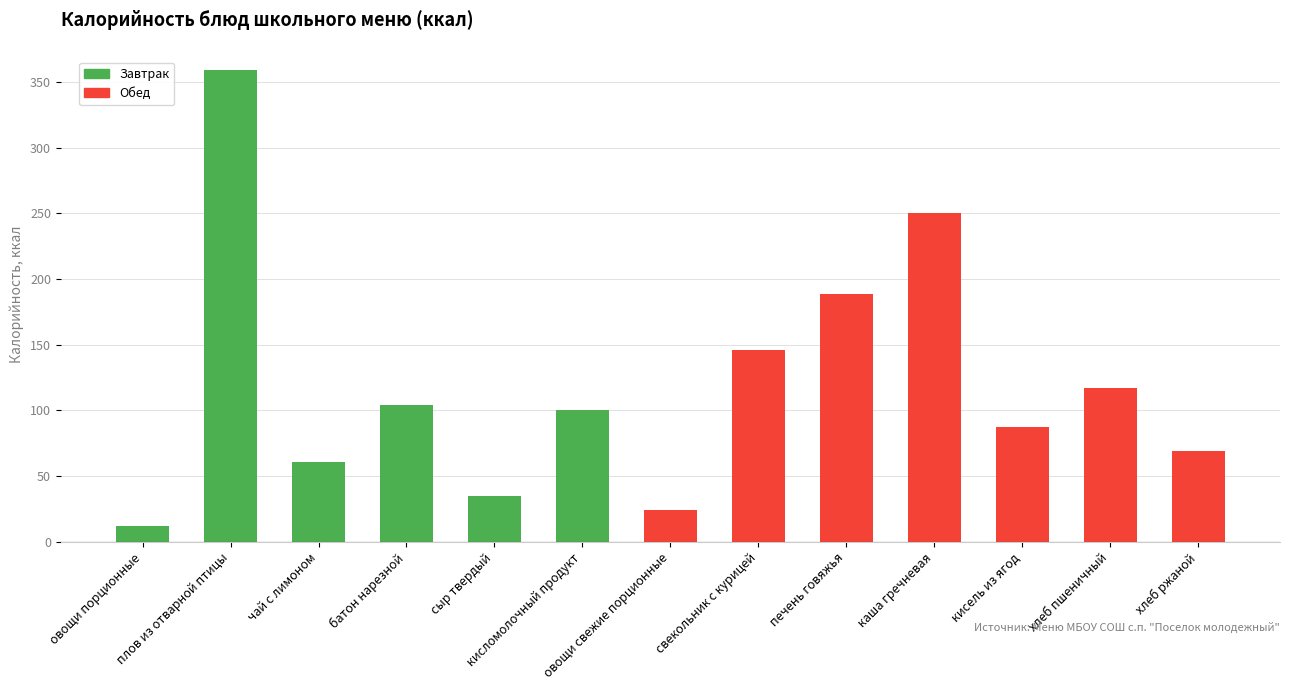

True or false: Завтрак has a value of 101 at чай с лимоном.

False